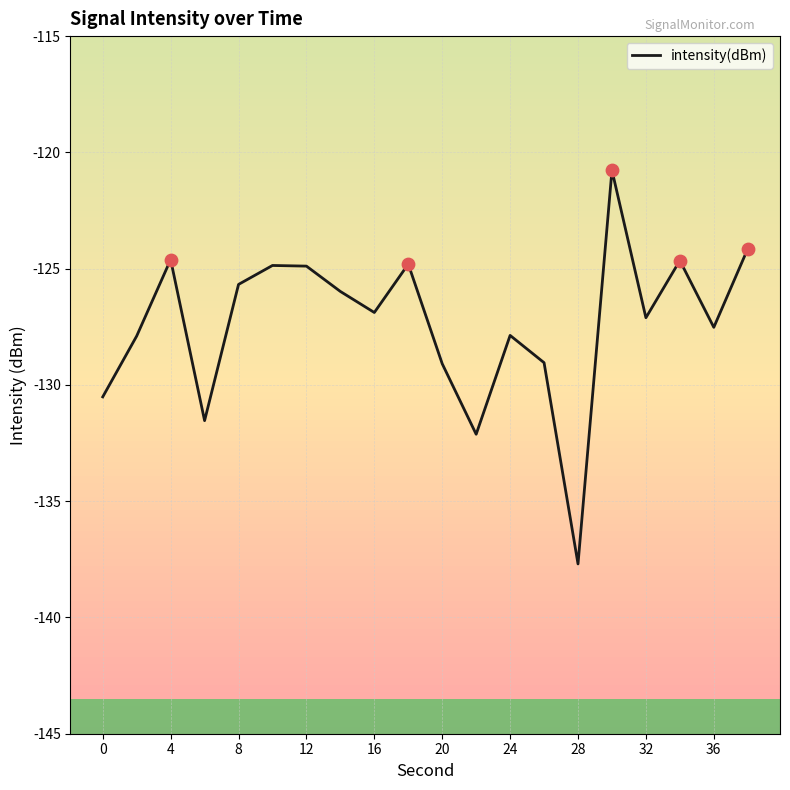

What is the difference between the maximum and minimum values?

16.9